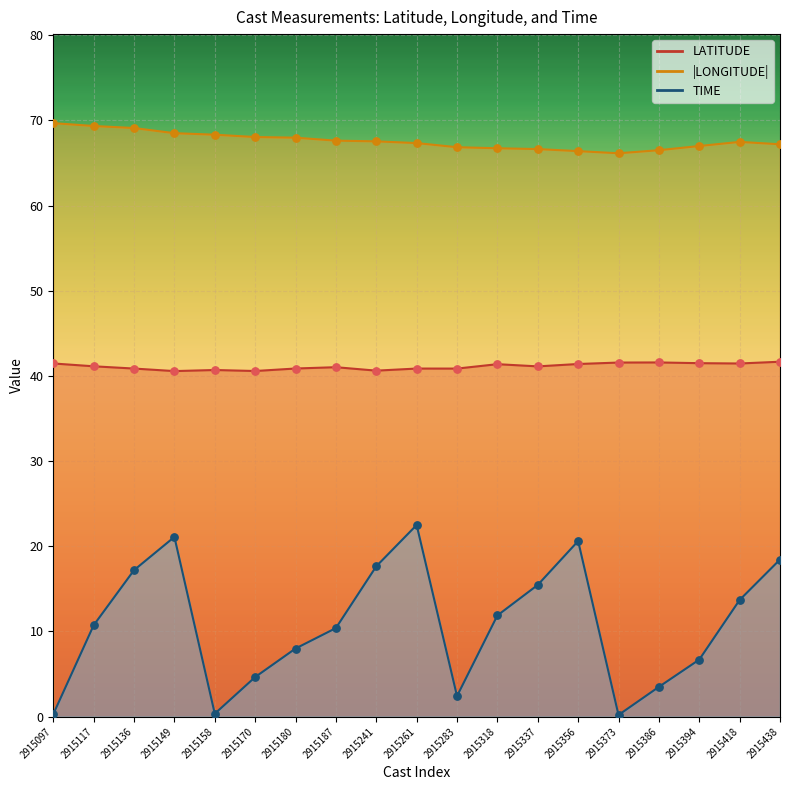

Which series reaches the minimum Y coordinate?

TIME